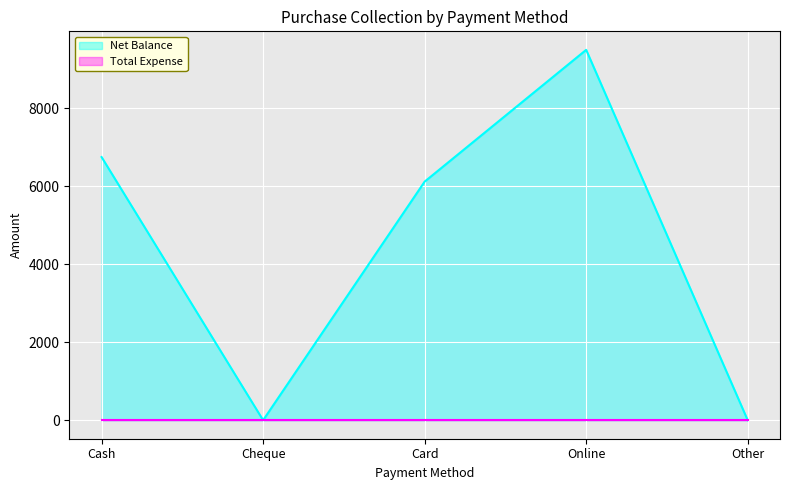

Rank the categories by value from highest to lowest.

Online, Cash, Card, Cheque, Other